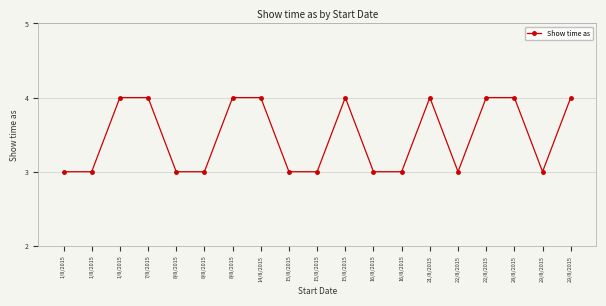

What is the value of the 17th point from the left?

4